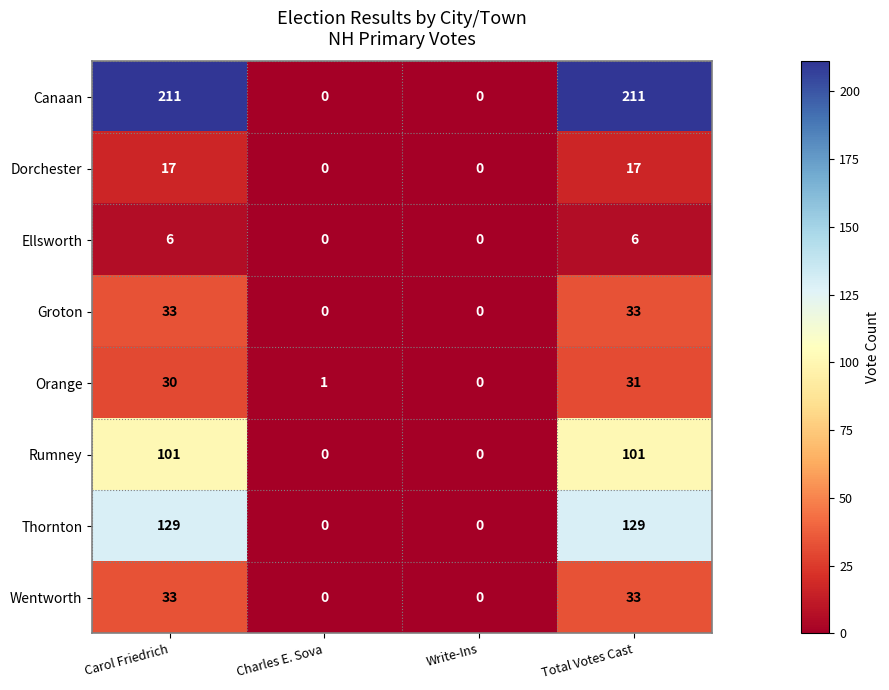

What is the difference between the Groton values at Write-Ins and Carol Friedrich?

33